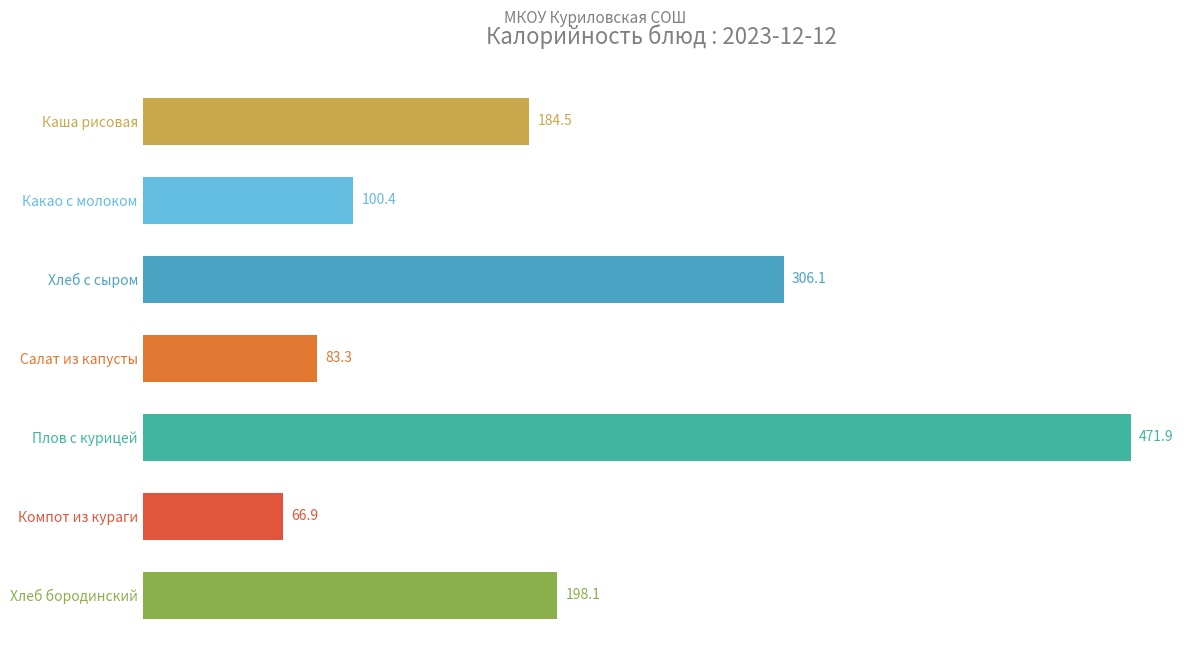

Where is the data nearest to the value 269?

Хлеб с сыром